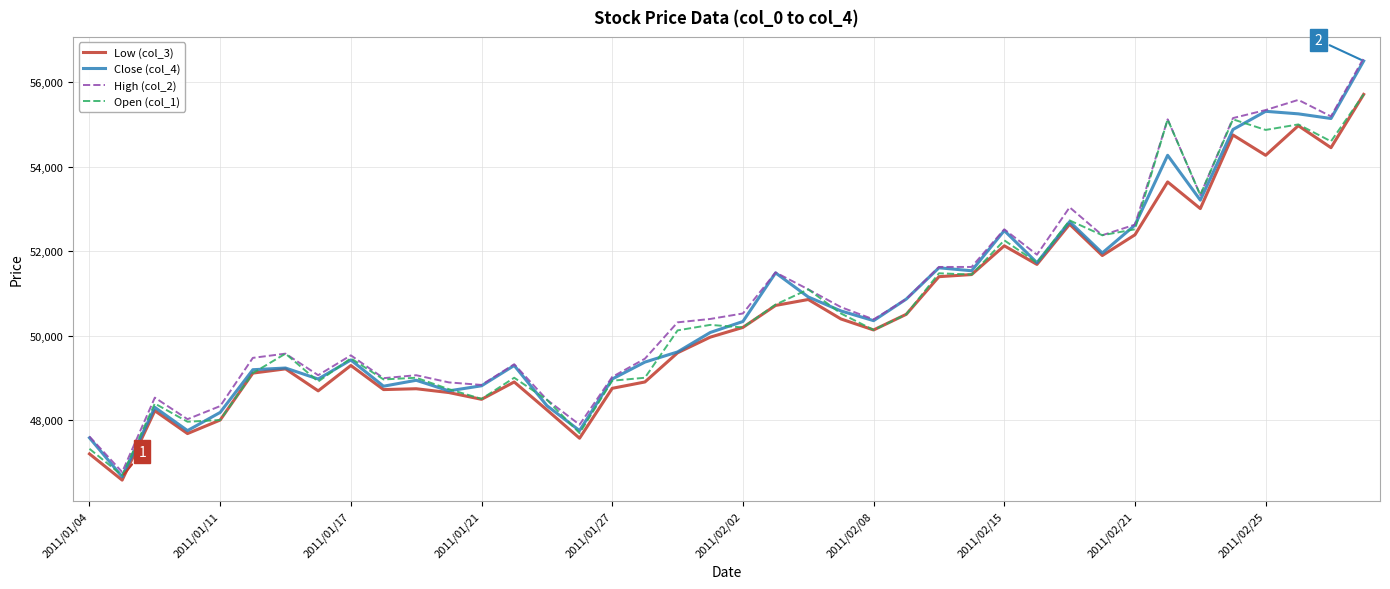

What is the average value of the Close (col_4) series?

50698